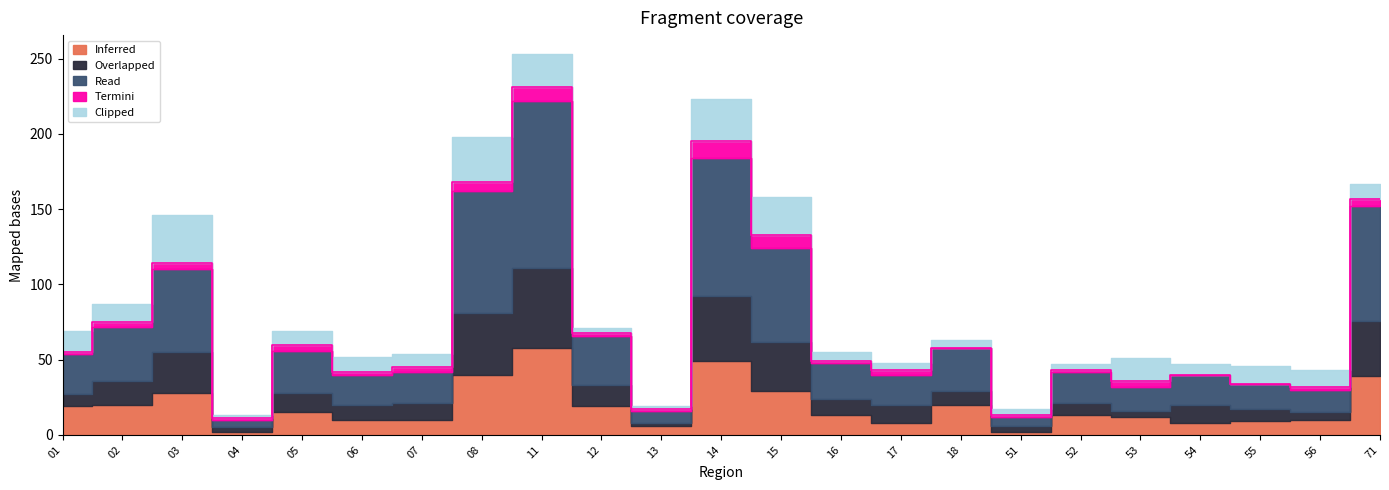

At how many categories does at least one series exceed 35?

7